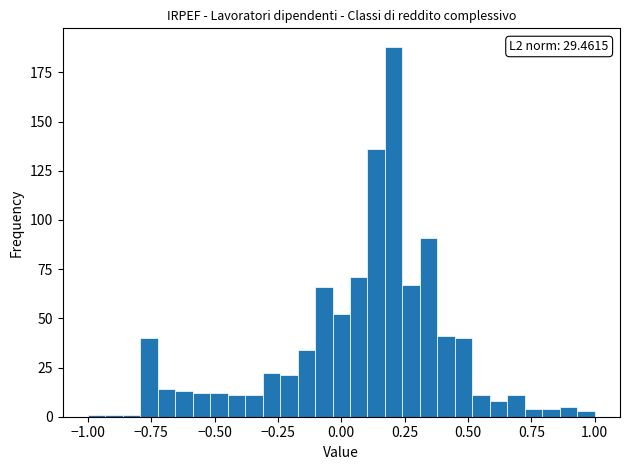

Around what value on the x-axis is the tallest bar? Give the approximate position of its centre, as read against the axis.

0.20